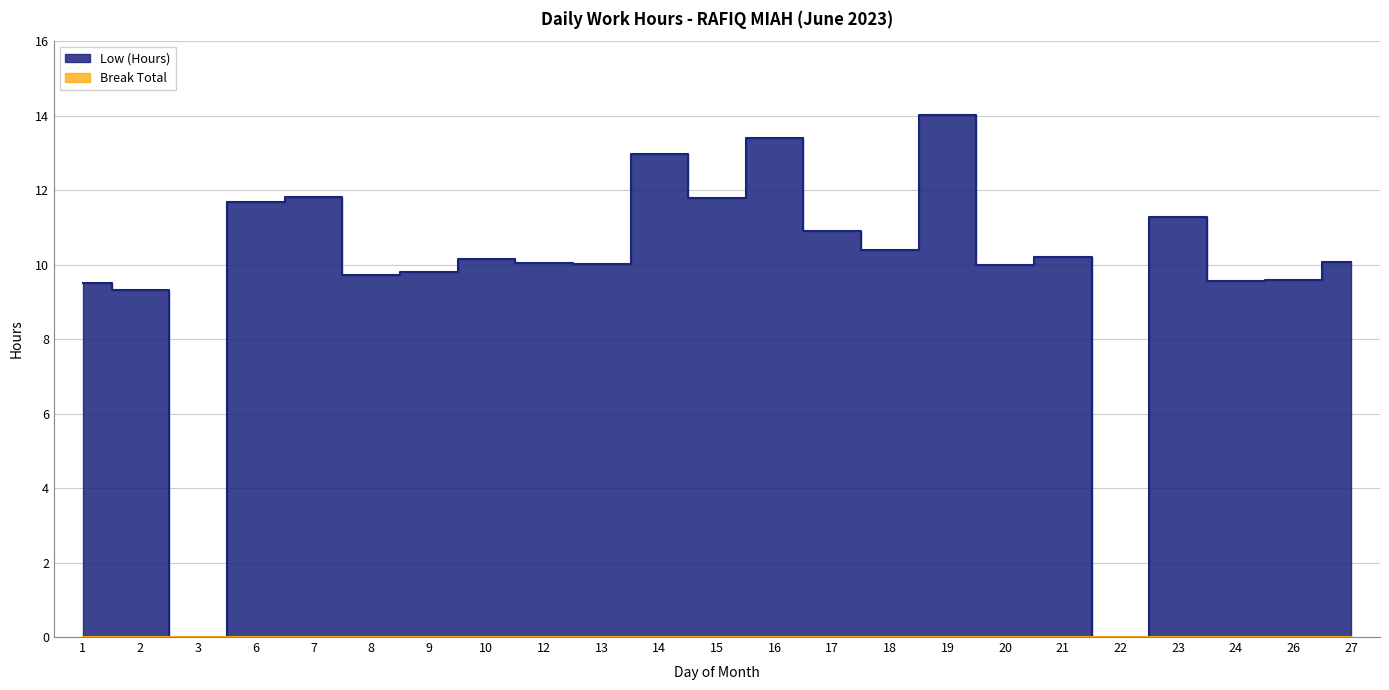

What is the sum of all values?

226.2